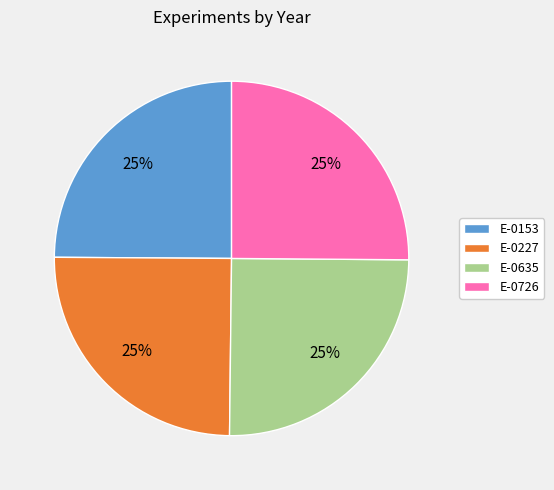

The E-0726 slice represents 25% of the pie. True or false?

True